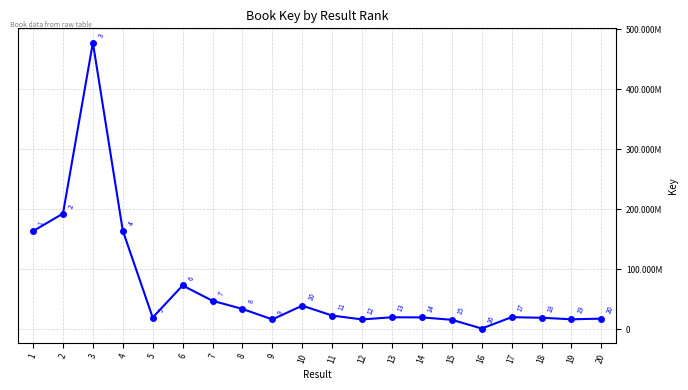

At which label does the data first exceed 20387100?

1